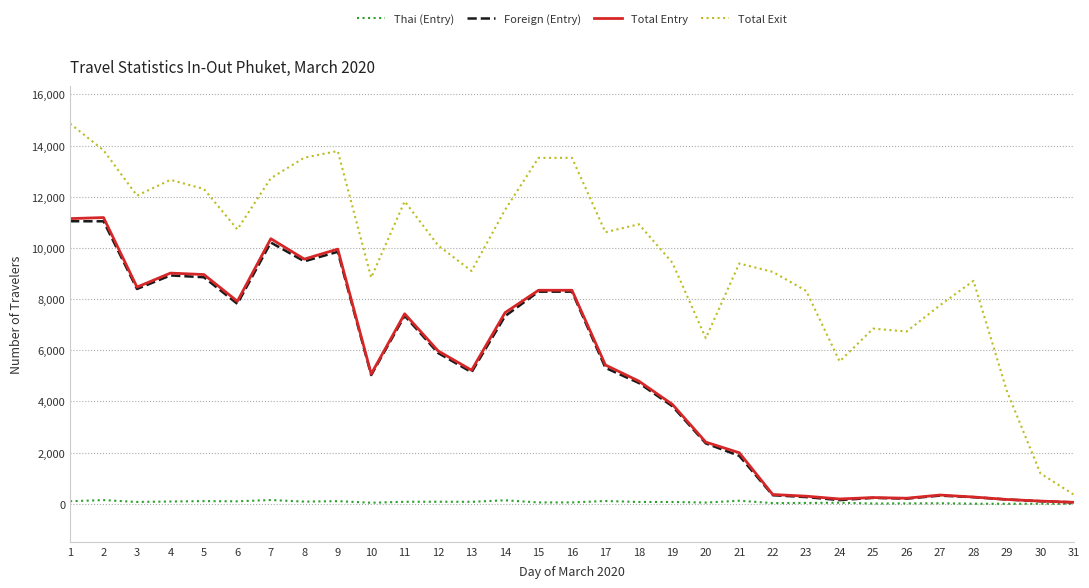

What is the sum of the Thai (Entry) values at 22 and 15?

84